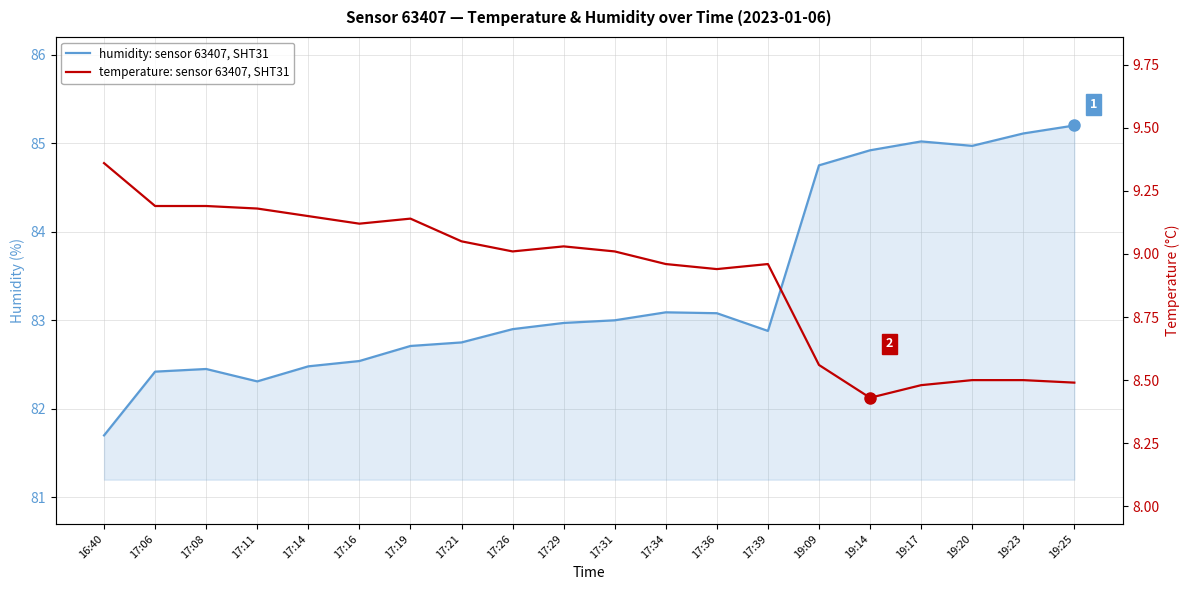

How many categories are shown in the chart?

20